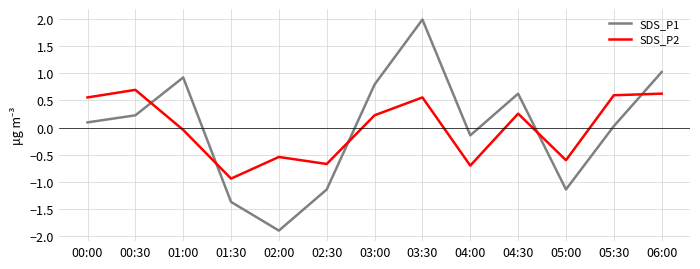

At which label does SDS_P1 reach its minimum?

02:00